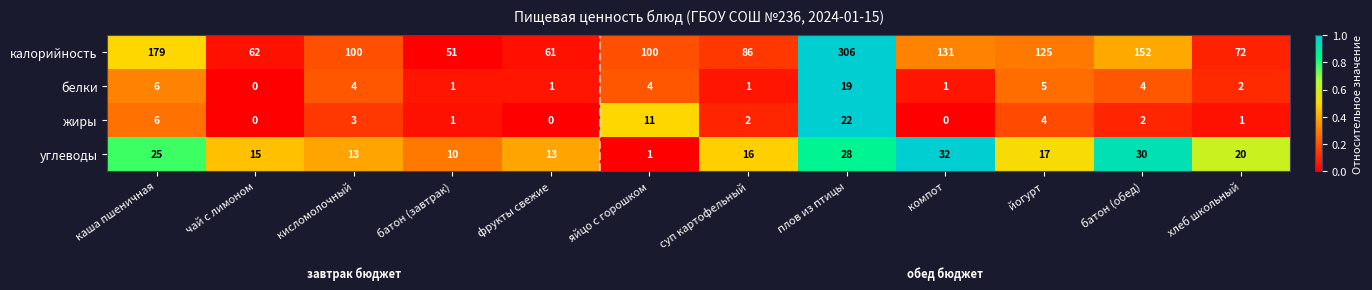

At how many categories does at least one series exceed 41?

12